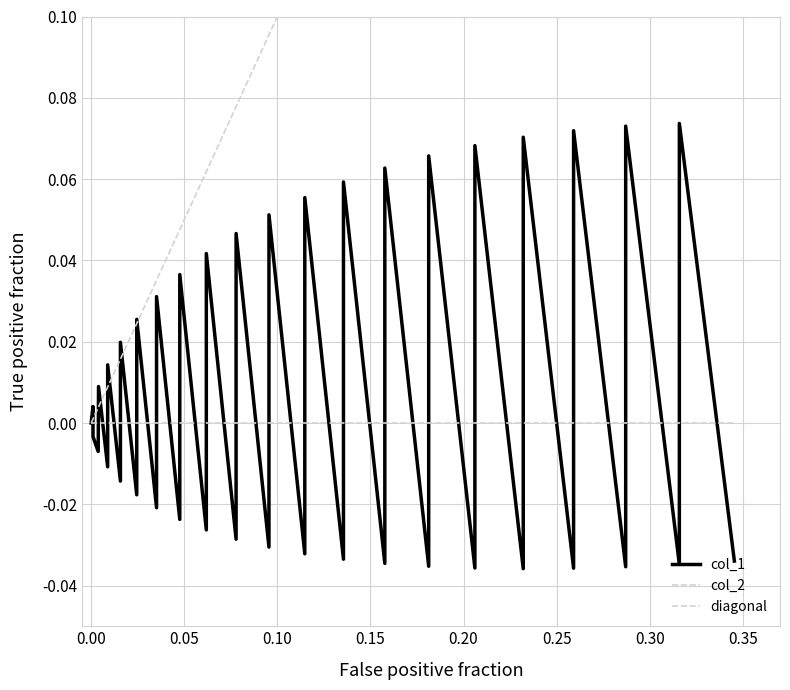

In col_1, how many points are higher than both neighbors (excluding endpoints)?

19